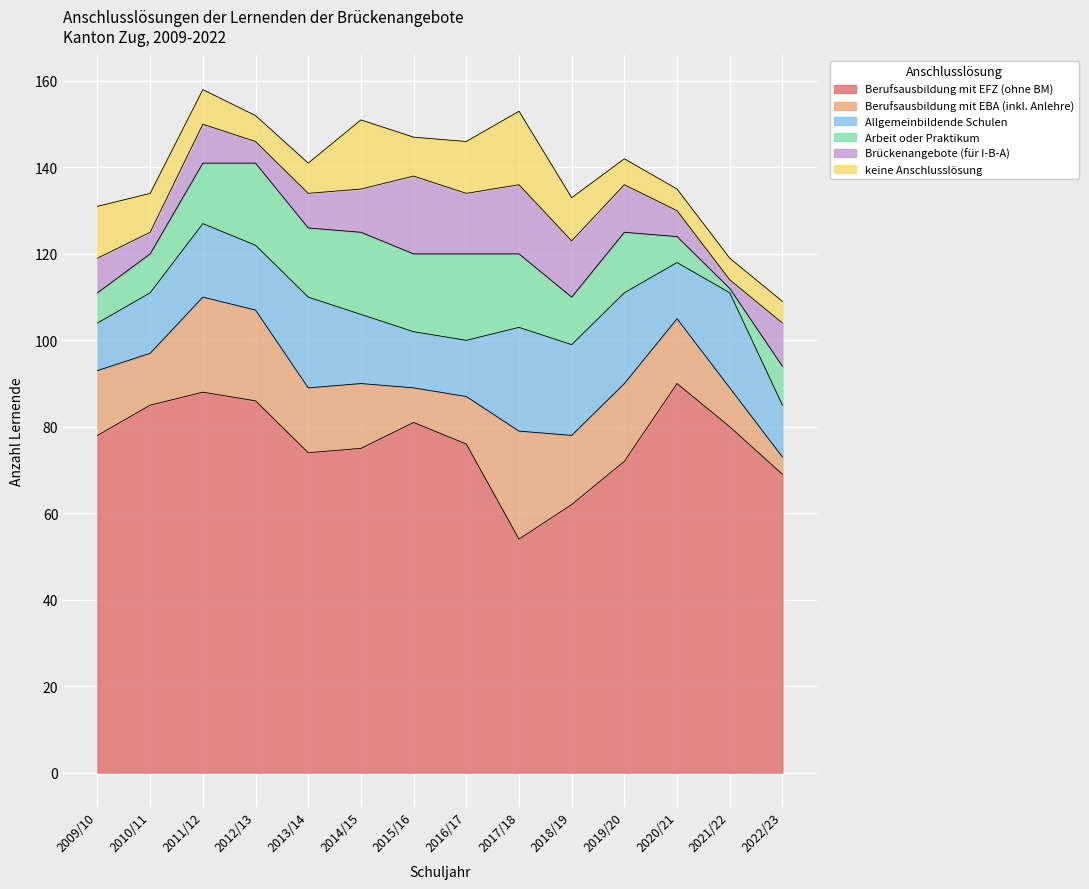

Reading left to right, extract all data points from this chart.

Berufsausbildung mit EFZ (ohne BM): 2009/10=78	2010/11=85	2011/12=88	2012/13=86	2013/14=74	2014/15=75	2015/16=81	2016/17=76	2017/18=54	2018/19=62	2019/20=72	2020/21=90	2021/22=80	2022/23=69
Berufsausbildung mit EBA (inkl. Anlehre): 2009/10=15	2010/11=12	2011/12=22	2012/13=21	2013/14=15	2014/15=15	2015/16=8	2016/17=11	2017/18=25	2018/19=16	2019/20=18	2020/21=15	2021/22=9	2022/23=4
Allgemeinbildende Schulen: 2009/10=11	2010/11=14	2011/12=17	2012/13=15	2013/14=21	2014/15=16	2015/16=13	2016/17=13	2017/18=24	2018/19=21	2019/20=21	2020/21=13	2021/22=22	2022/23=12
Arbeit oder Praktikum: 2009/10=7	2010/11=9	2011/12=14	2012/13=19	2013/14=16	2014/15=19	2015/16=18	2016/17=20	2017/18=17	2018/19=11	2019/20=14	2020/21=6	2021/22=1	2022/23=9
Brückenangebote (für I-B-A): 2009/10=8	2010/11=5	2011/12=9	2012/13=5	2013/14=8	2014/15=10	2015/16=18	2016/17=14	2017/18=16	2018/19=13	2019/20=11	2020/21=6	2021/22=2	2022/23=10
keine Anschlusslösung: 2009/10=12	2010/11=9	2011/12=8	2012/13=6	2013/14=7	2014/15=16	2015/16=9	2016/17=12	2017/18=17	2018/19=10	2019/20=6	2020/21=5	2021/22=5	2022/23=5